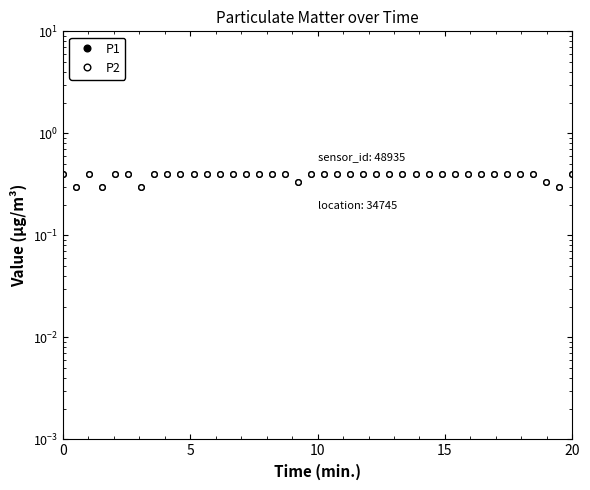

What is the minimum value for P1?

0.3